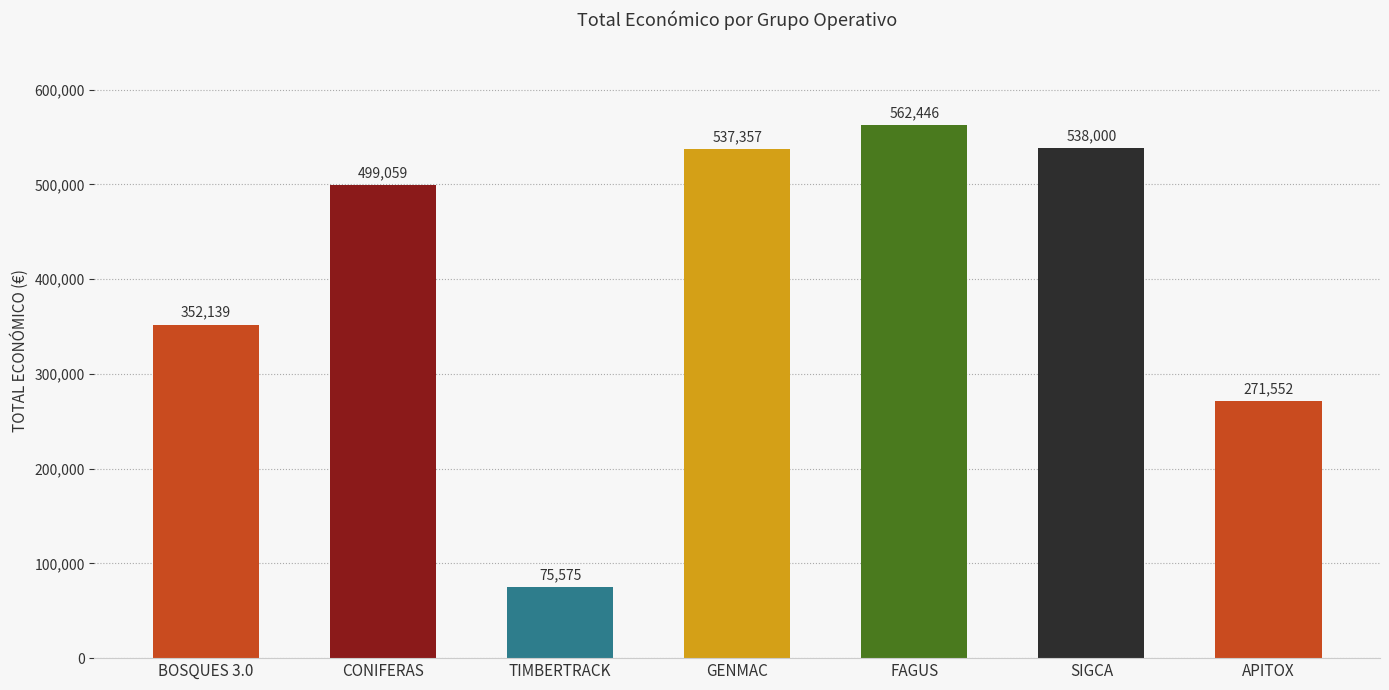

Is it true that the value at GENMAC is 949302?

False